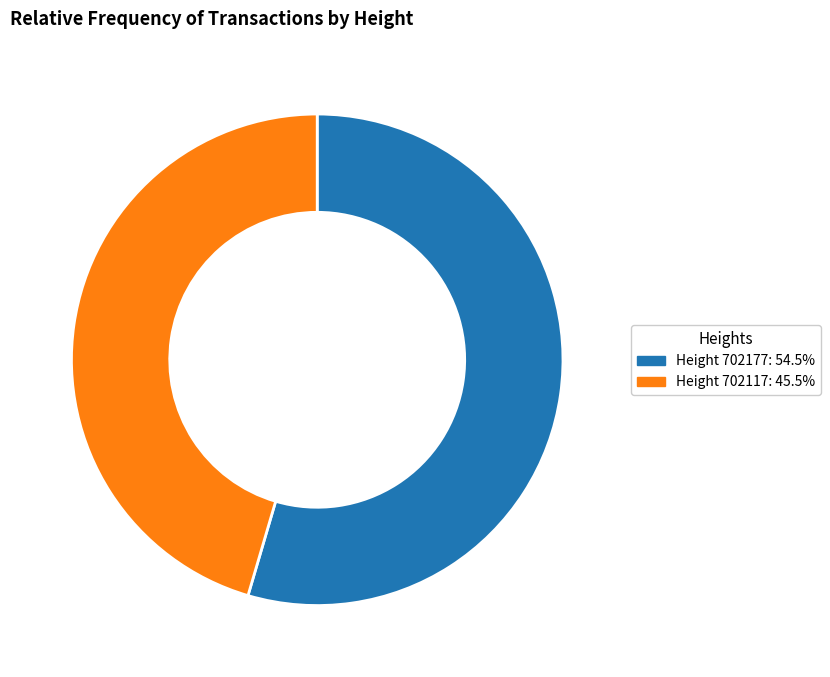

How many segments does this pie chart have?

2